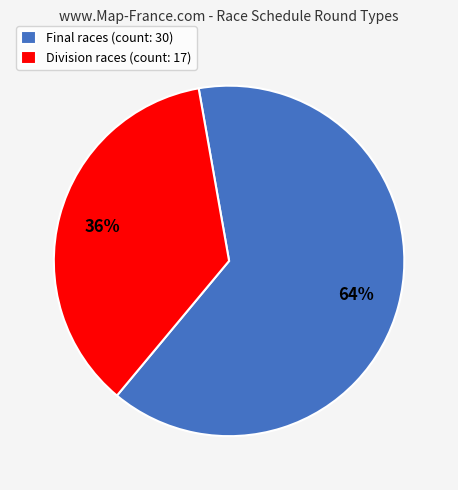

To the nearest percent, what percentage of the pie is Division races (count: 17)?

36%